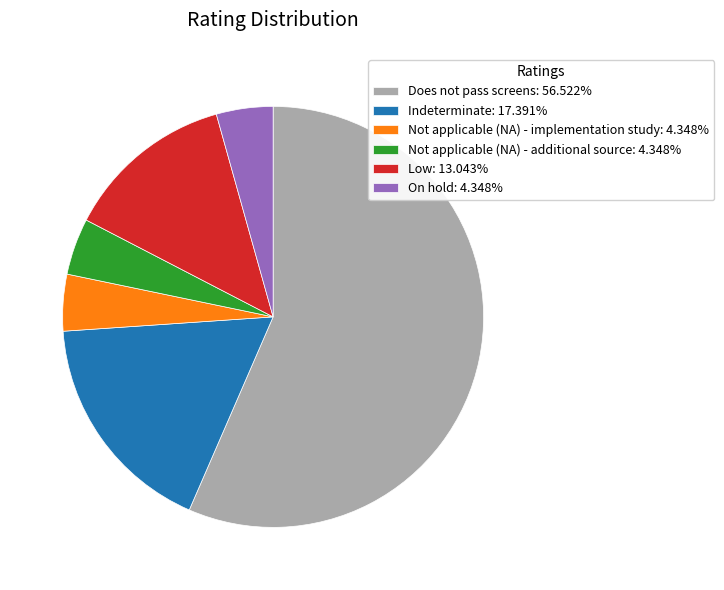

The Does not pass screens slice represents 44% of the pie. True or false?

False